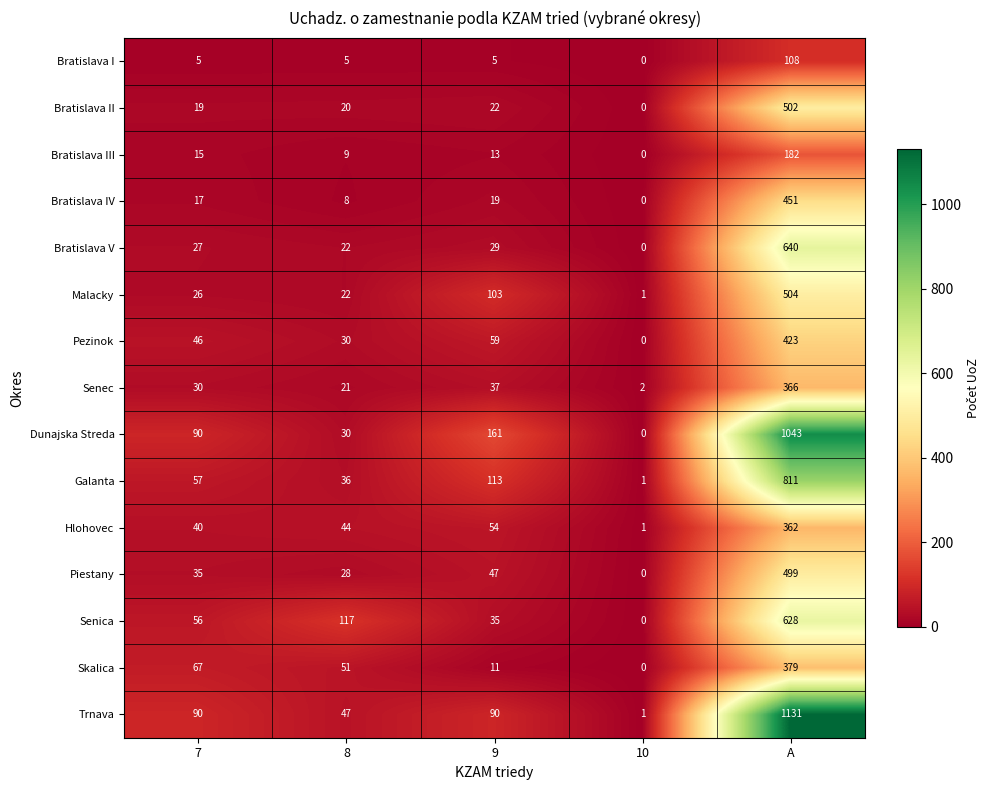

What is the spread (max minus min) of values at 9?

156